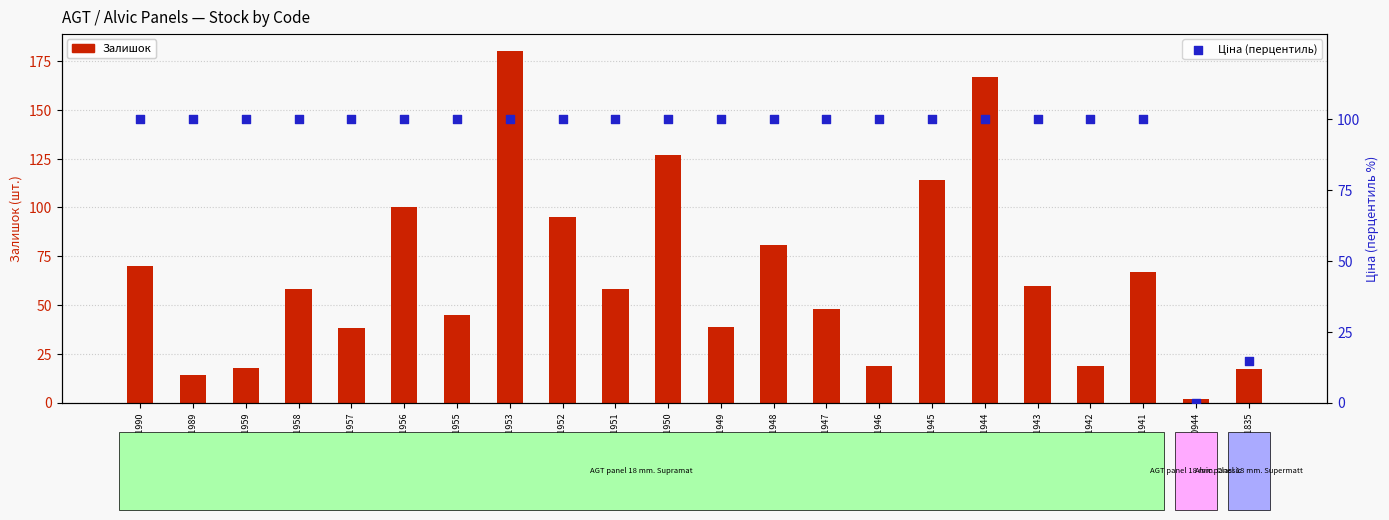

Which series reaches the maximum Y coordinate?

Залишок